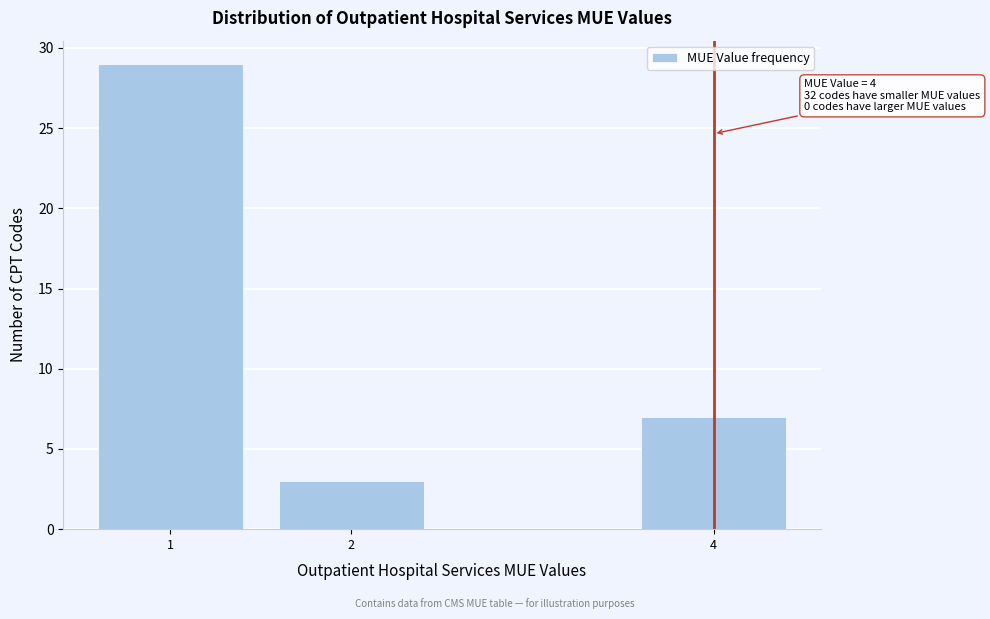

Reading left to right, list all the values displayed in this chart.

29	3	7